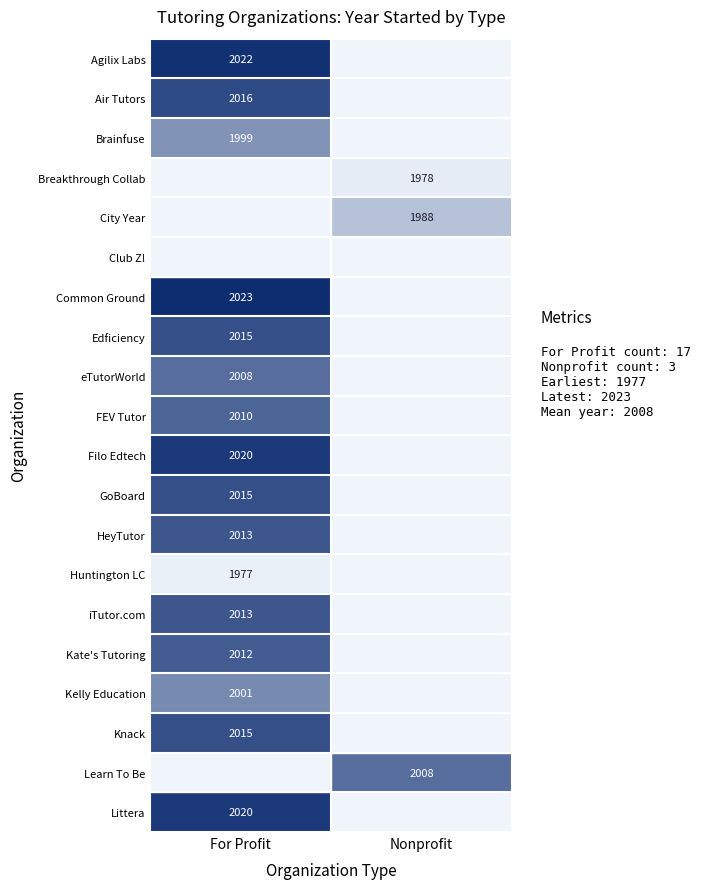

The FEV Tutor series shows 2010 at For Profit. True or false?

True